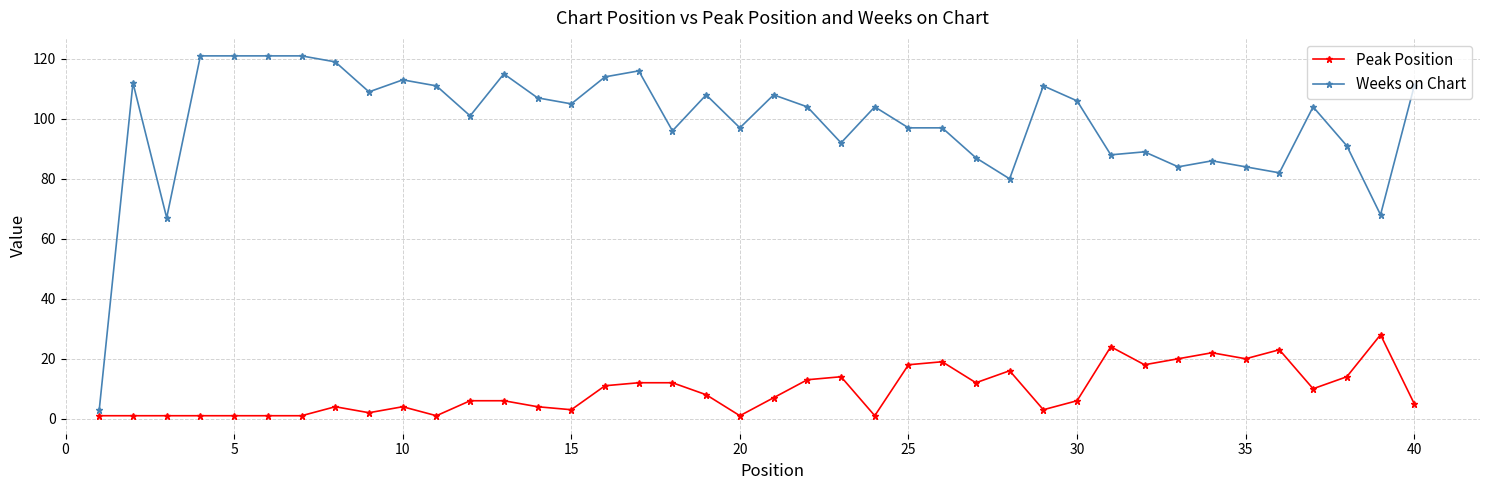

Which series has the largest total across all categories?

Weeks on Chart